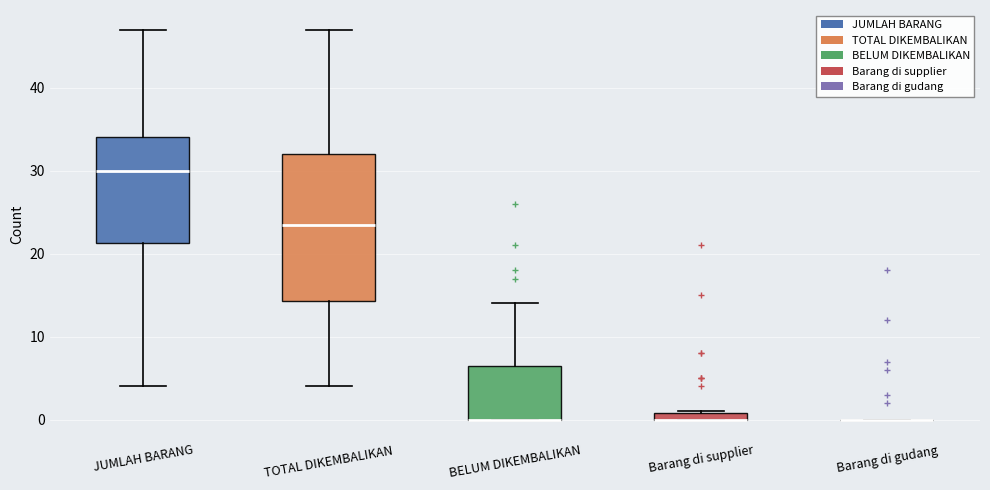

Where is the upper edge of the box for Barang di supplier on the y-axis? The values are not printed on the chart, so give them approximately, as read against the axis.

1